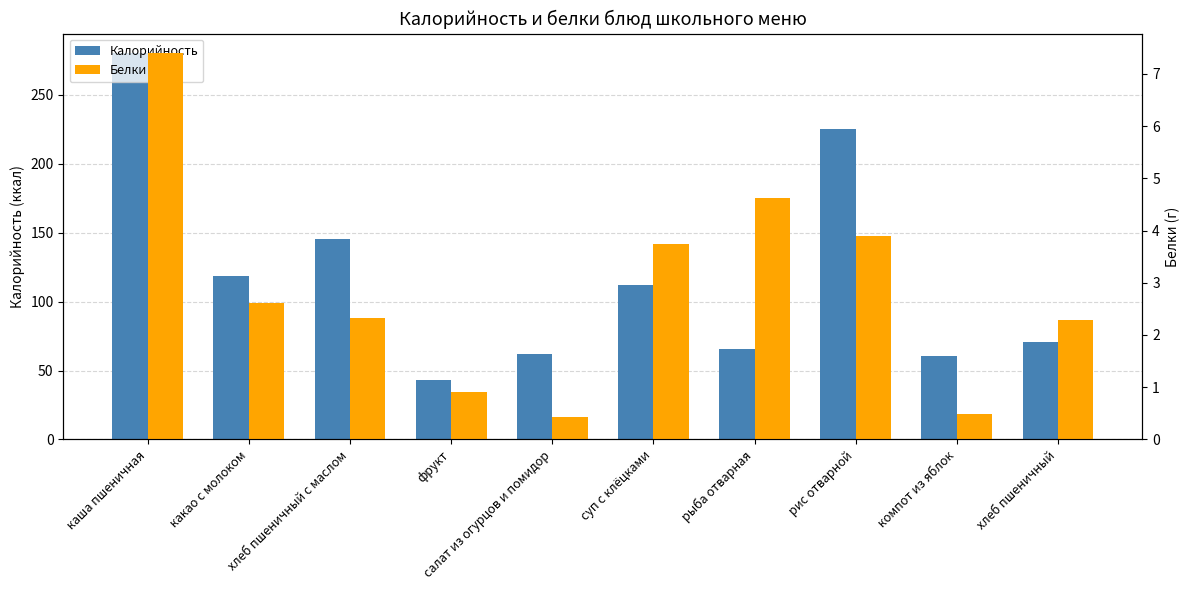

At which label is Калорийность closest to 161?

хлеб пшеничный с маслом